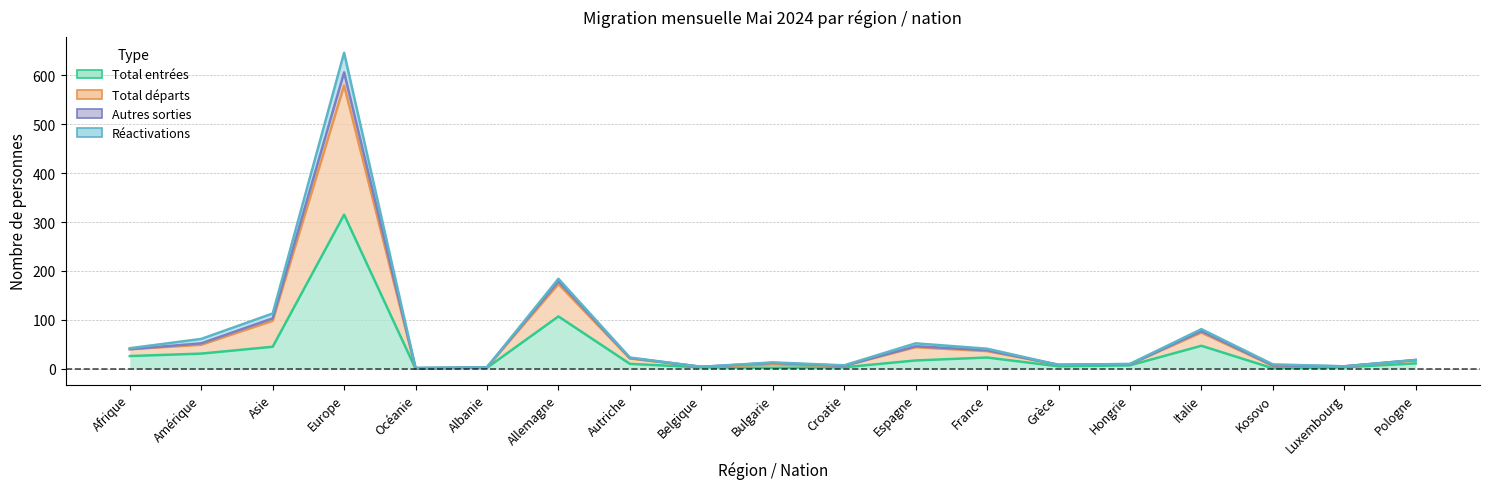

What is the spread (max minus min) of values at Afrique?

16